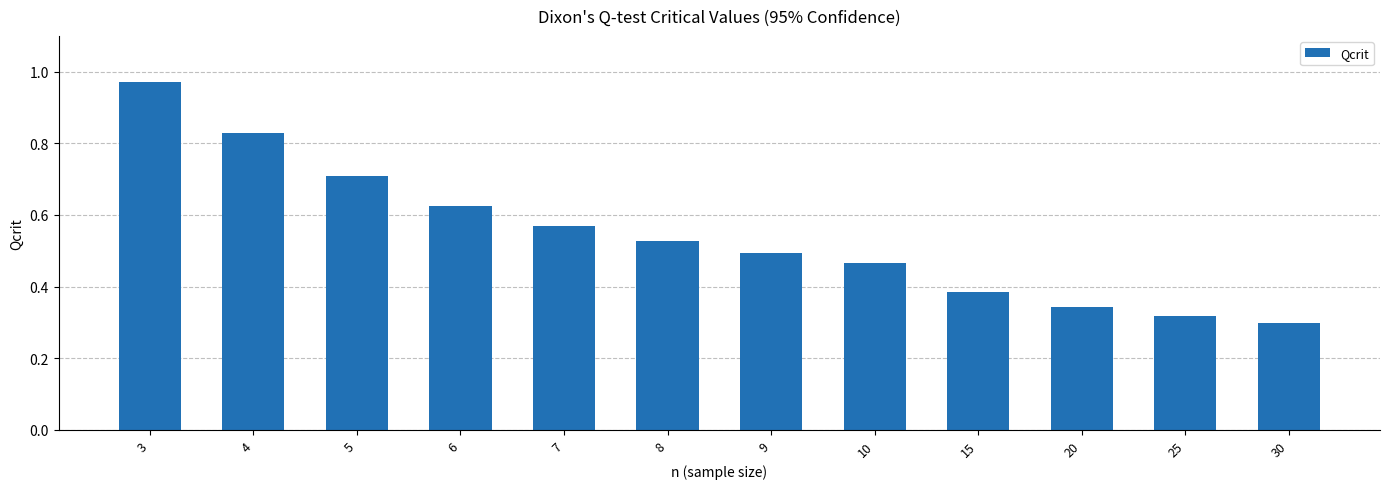

Which category has the highest value across all series?

3